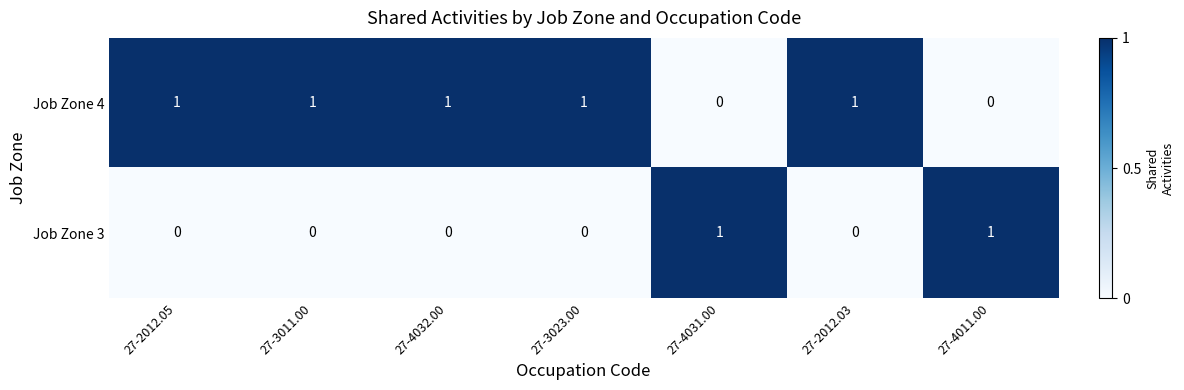

Is it true that Job Zone 4 equals 0 at 27-4031.00?

True